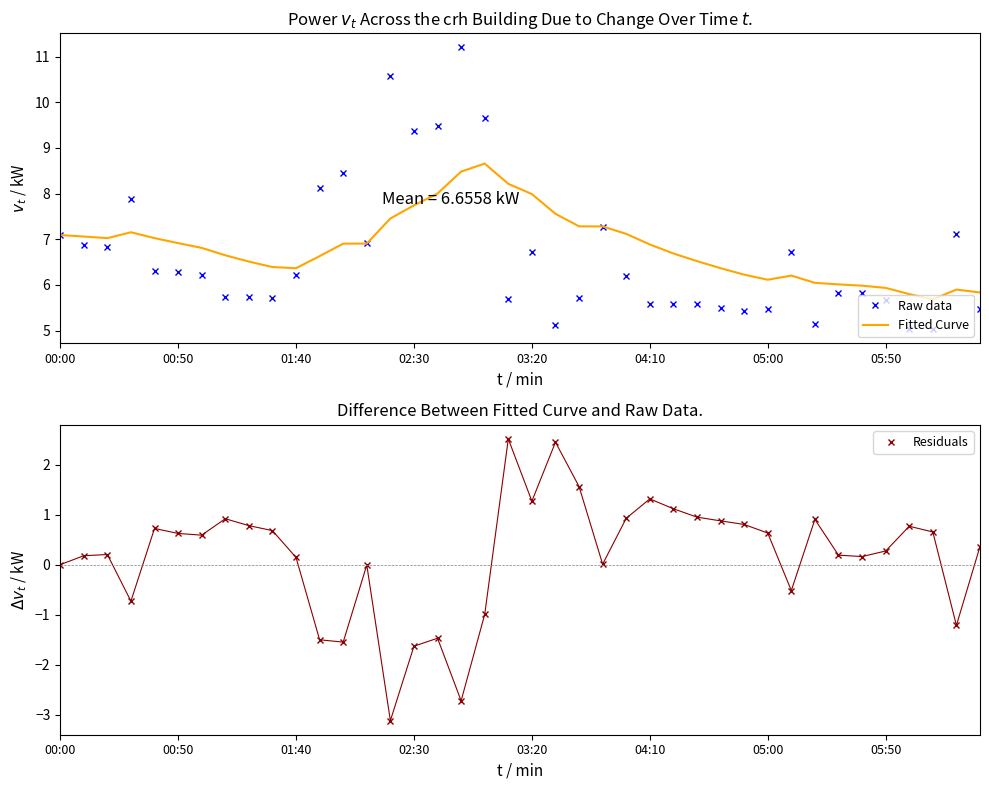

How many values in the Raw data series are below 6?

19